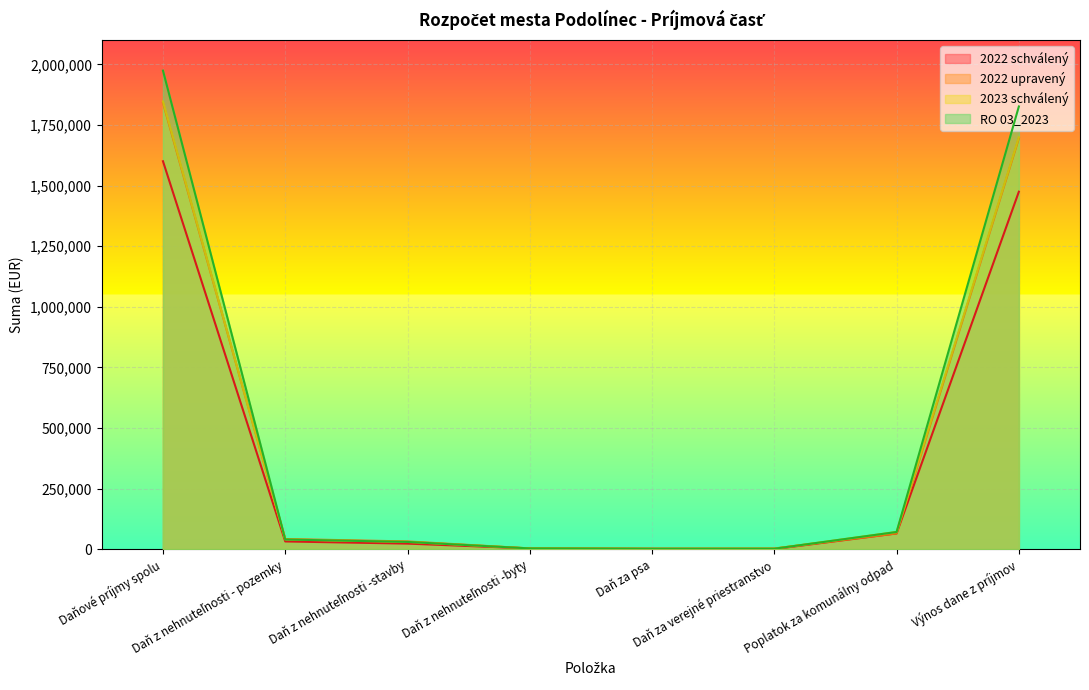

What is the difference between the highest and lowest values at Výnos dane z príjmov?

351678.0